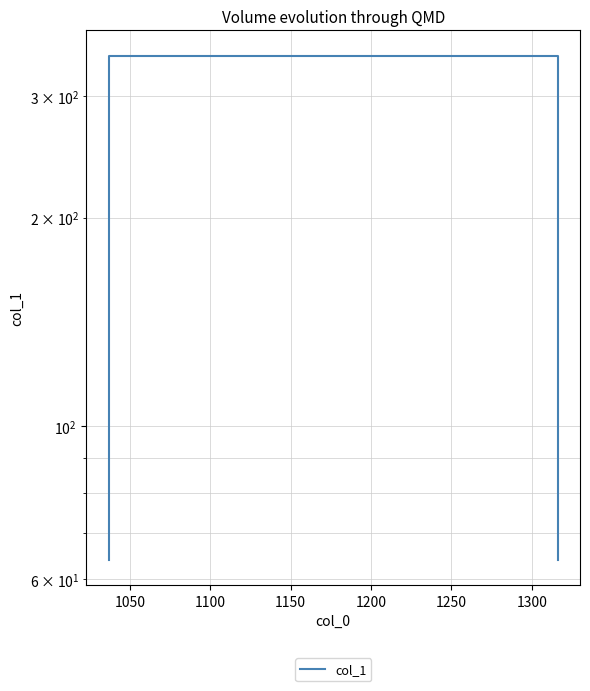

How many values are below 343?

2